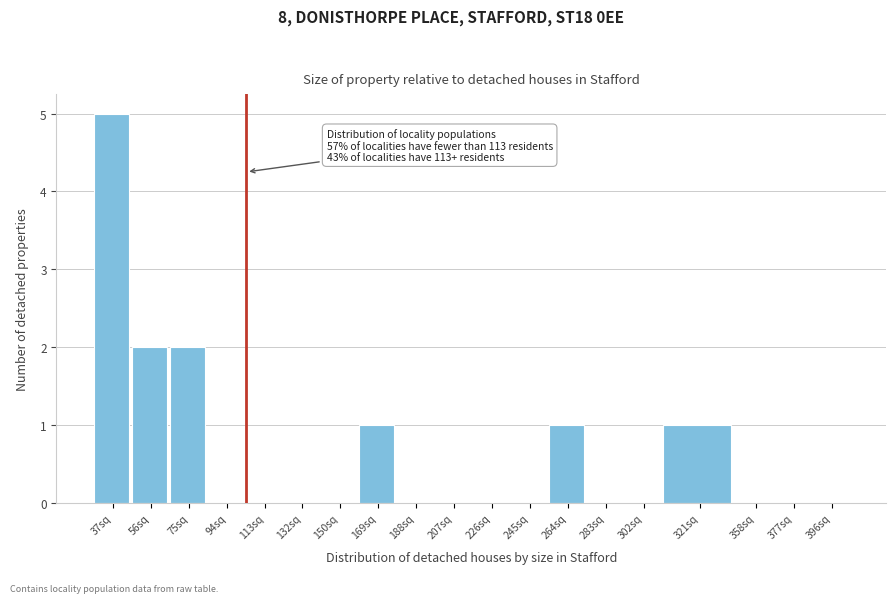

Reading right to left, what are all the values shown in this chart?

396sq=0	377sq=0	358sq=0	321sq=1	302sq=0	283sq=0	264sq=1	245sq=0	226sq=0	207sq=0	188sq=0	169sq=1	150sq=0	132sq=0	113sq=0	94sq=0	75sq=2	56sq=2	37sq=5